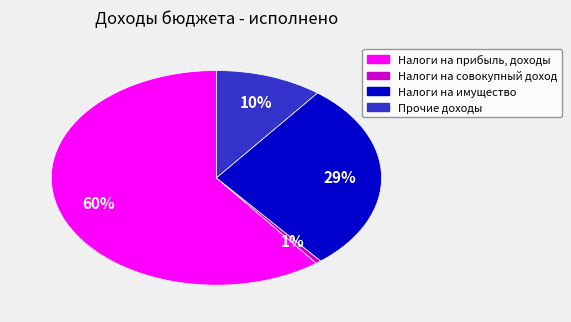

Is it true that Прочие доходы is 10% of the pie?

True